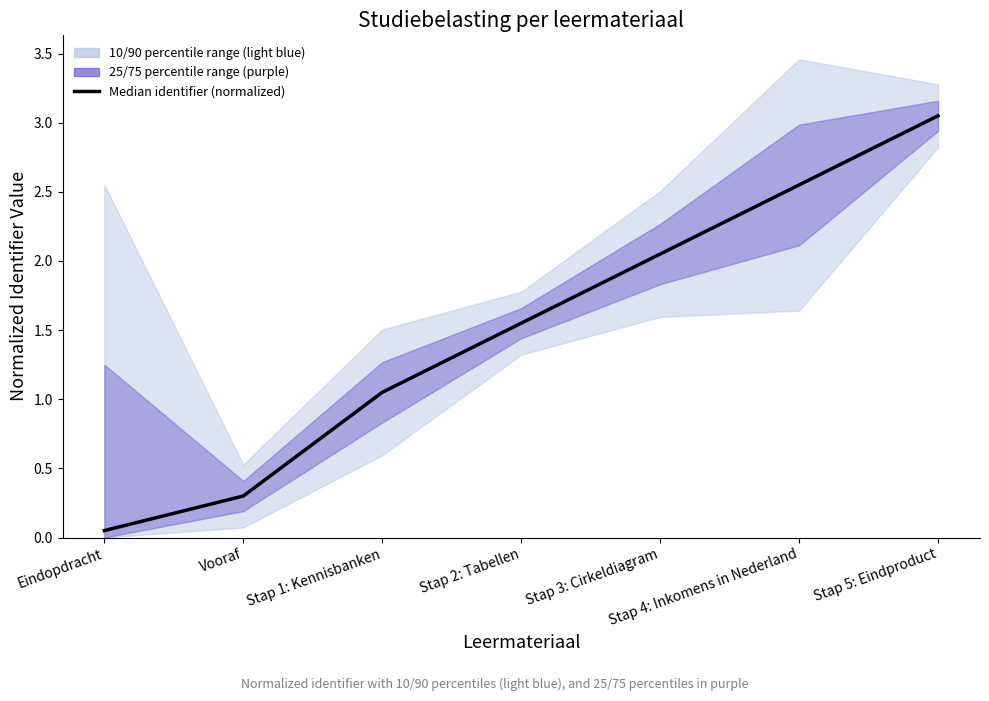

The value at Stap 4: Inkomens in Nederland is 4.3. True or false?

False